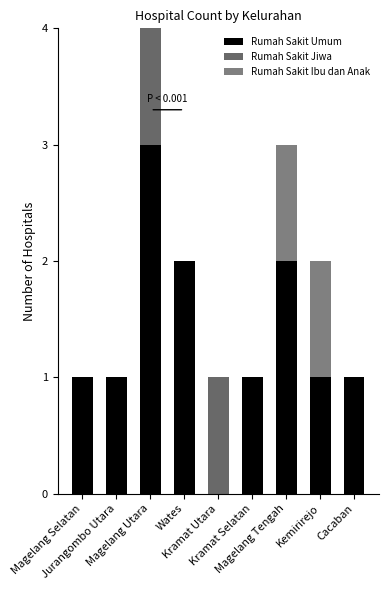

Count the number of categories in the chart.

9